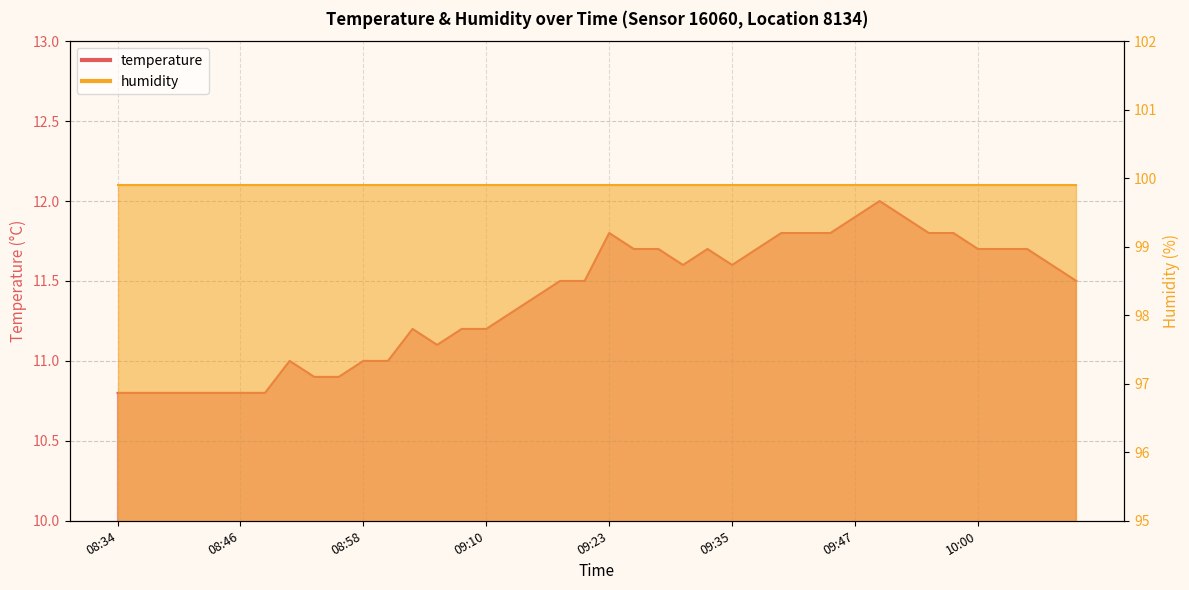

What is the minimum value shown in the chart?

10.8